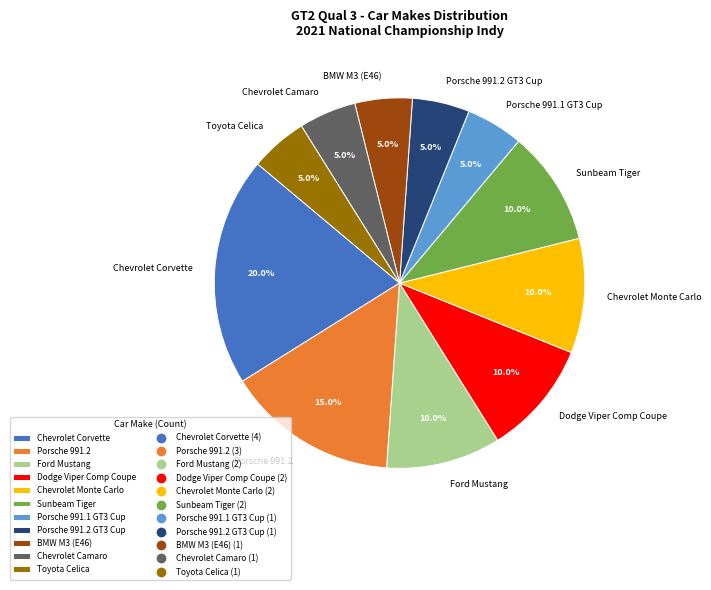

What is the largest slice in the pie chart?

Chevrolet Corvette